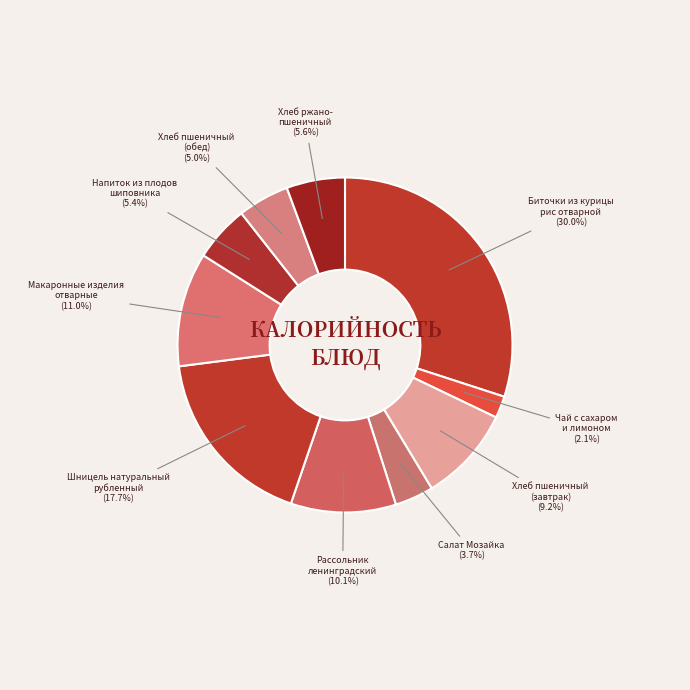

What is the total percentage of Хлеб пшеничный (обед) and Чай с сахаром и лимоном?

7.1%